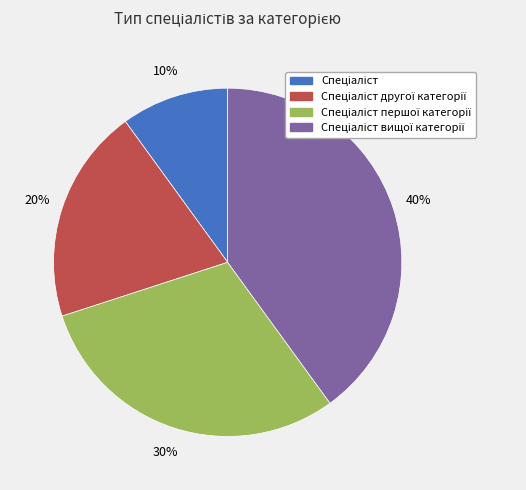

To the nearest percent, what is the difference between the largest and smallest slice percentages?

30%